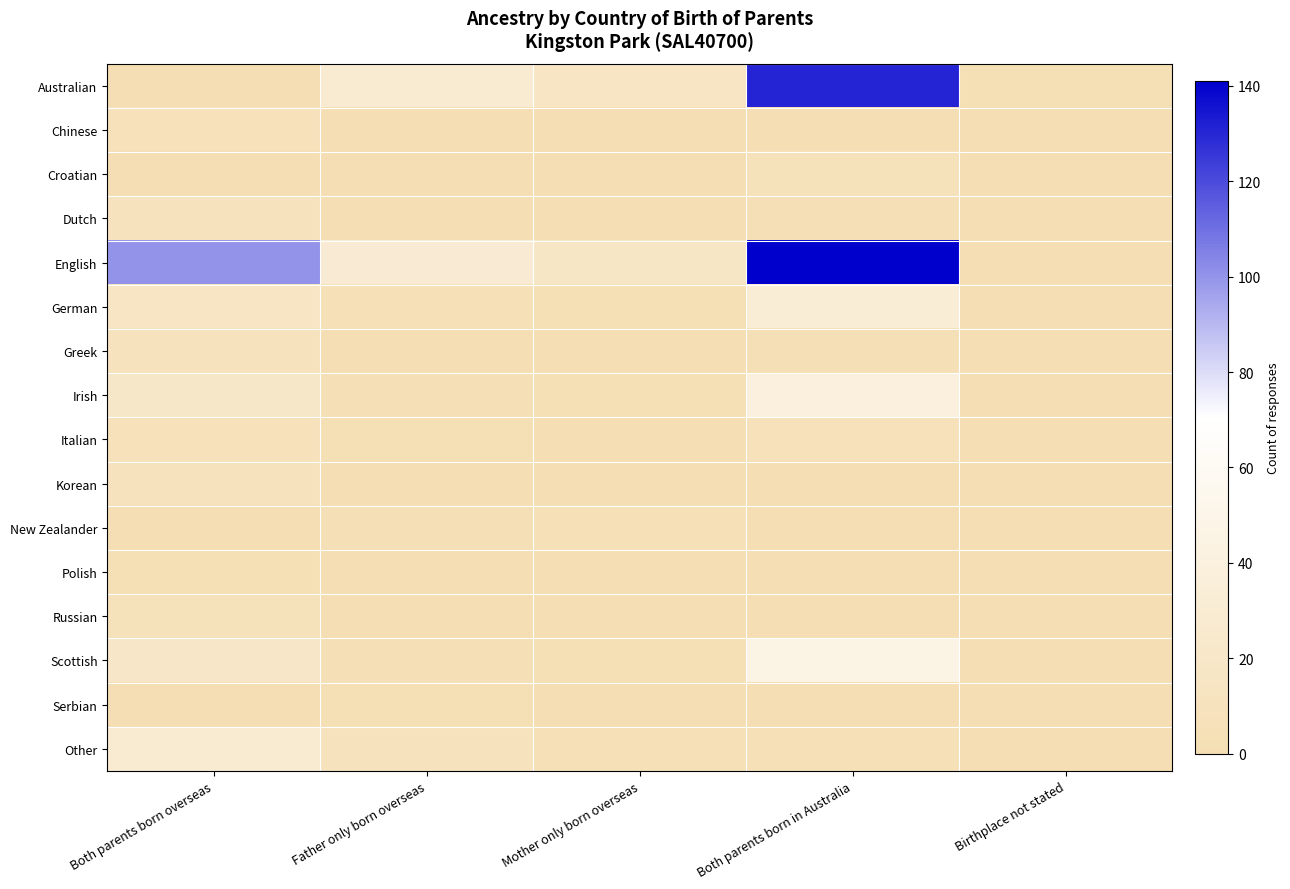

Between Mother only born overseas and Both parents born in Australia, which series saw the biggest shift?

English